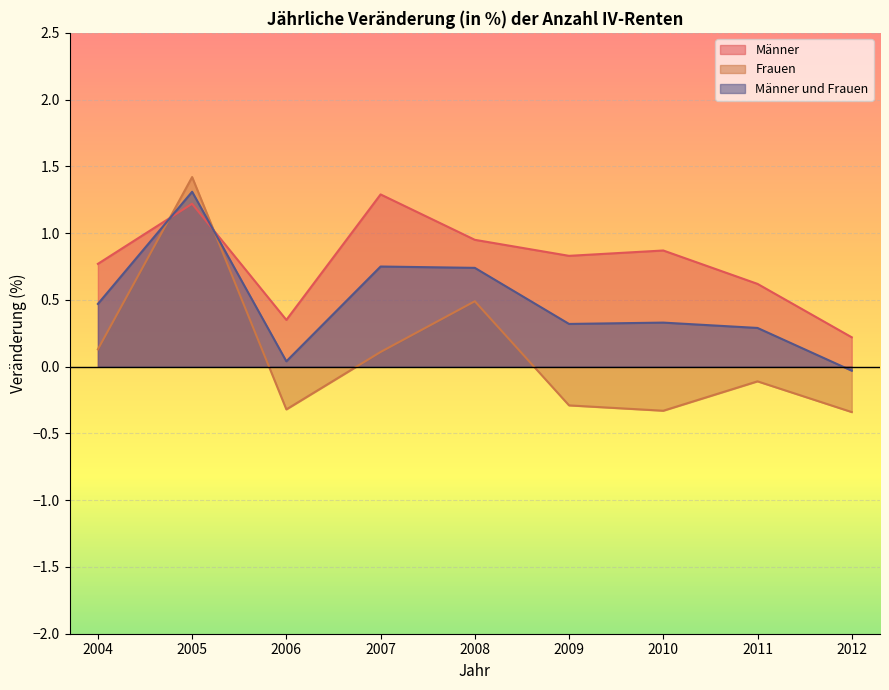

In Männer, how many points are lower than both neighbors (excluding endpoints)?

2